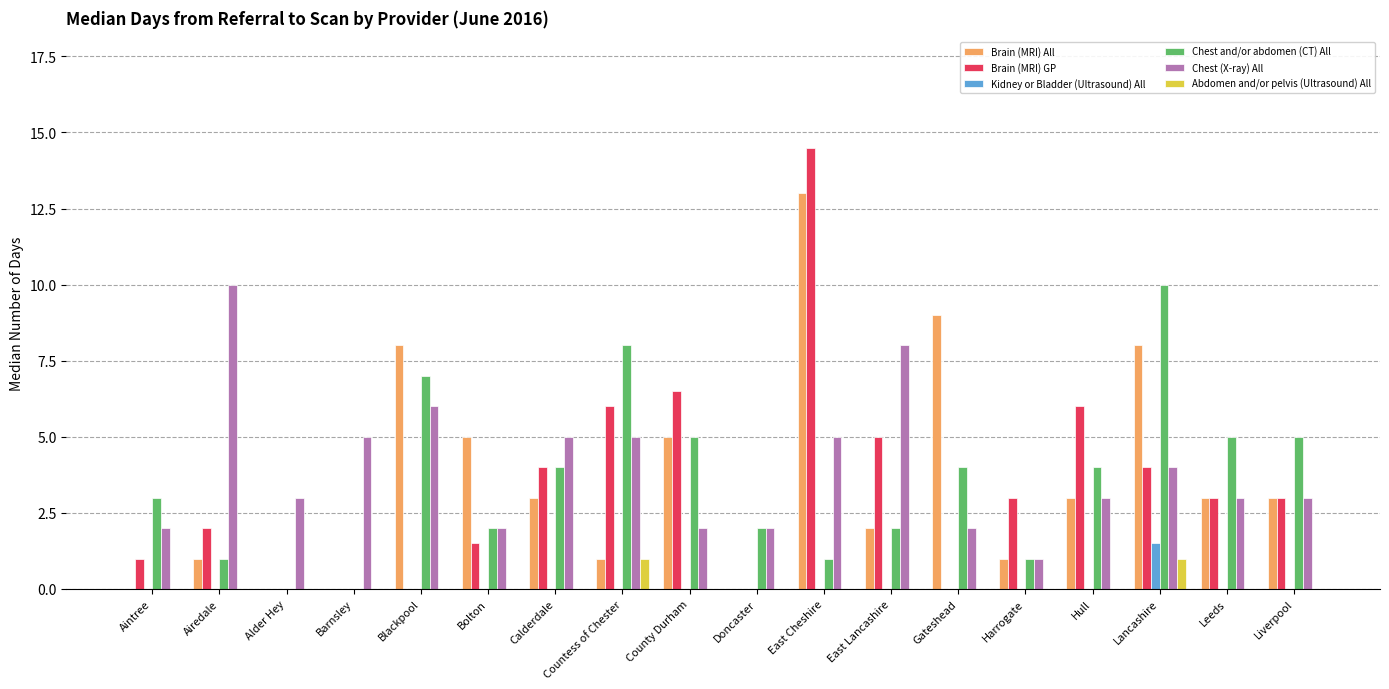

How many distinct data groups are displayed?

6